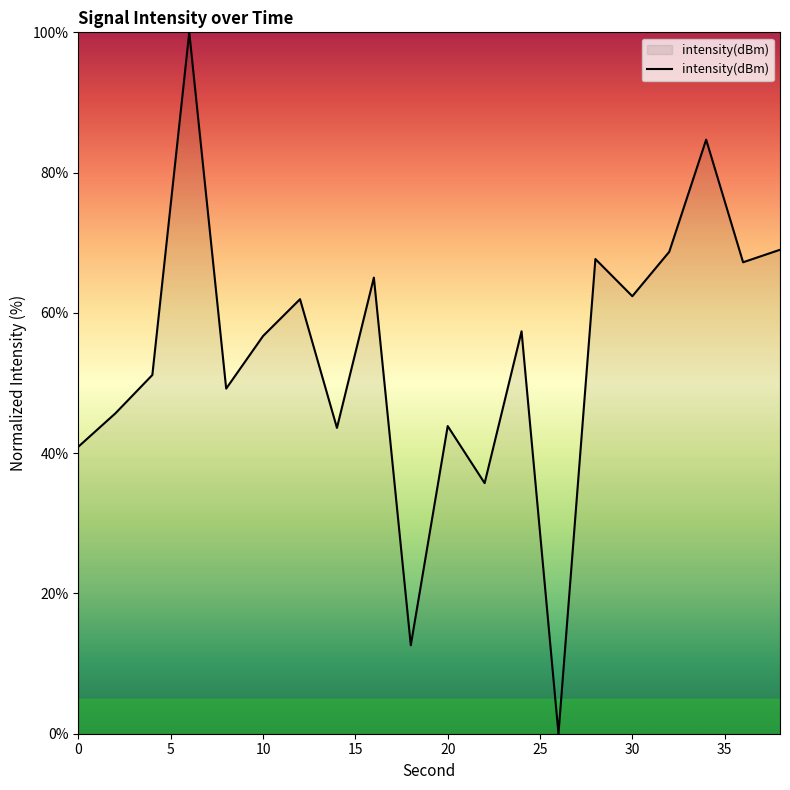

What is the maximum value shown in the chart?

100.0